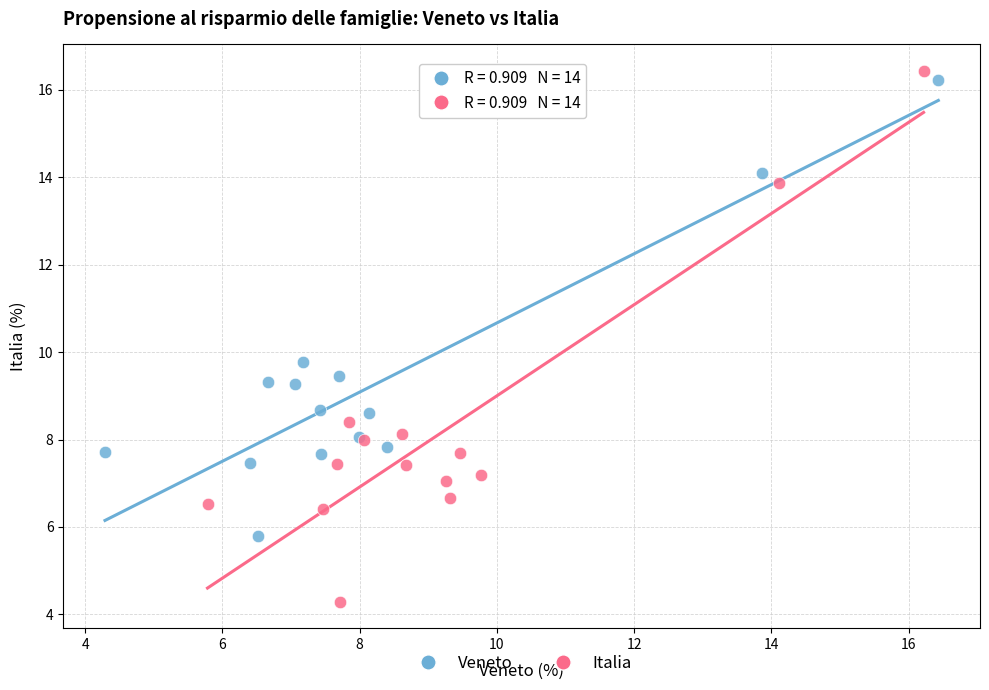

Which series reaches the minimum Y coordinate?

Italia